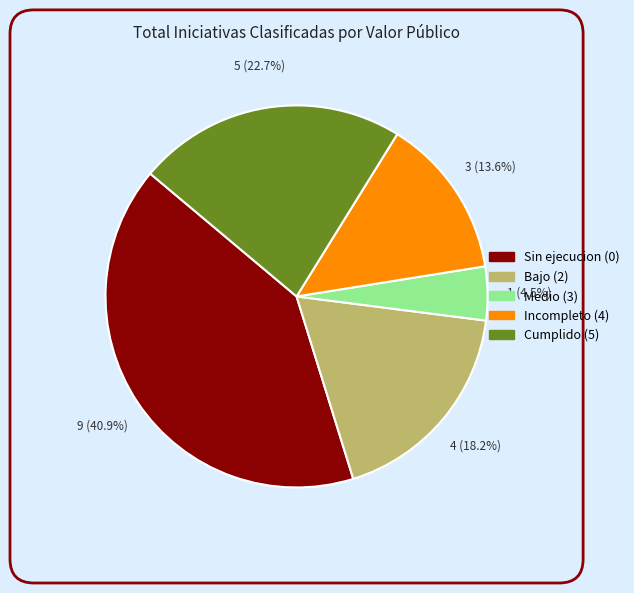

Does any single category account for the majority?

No